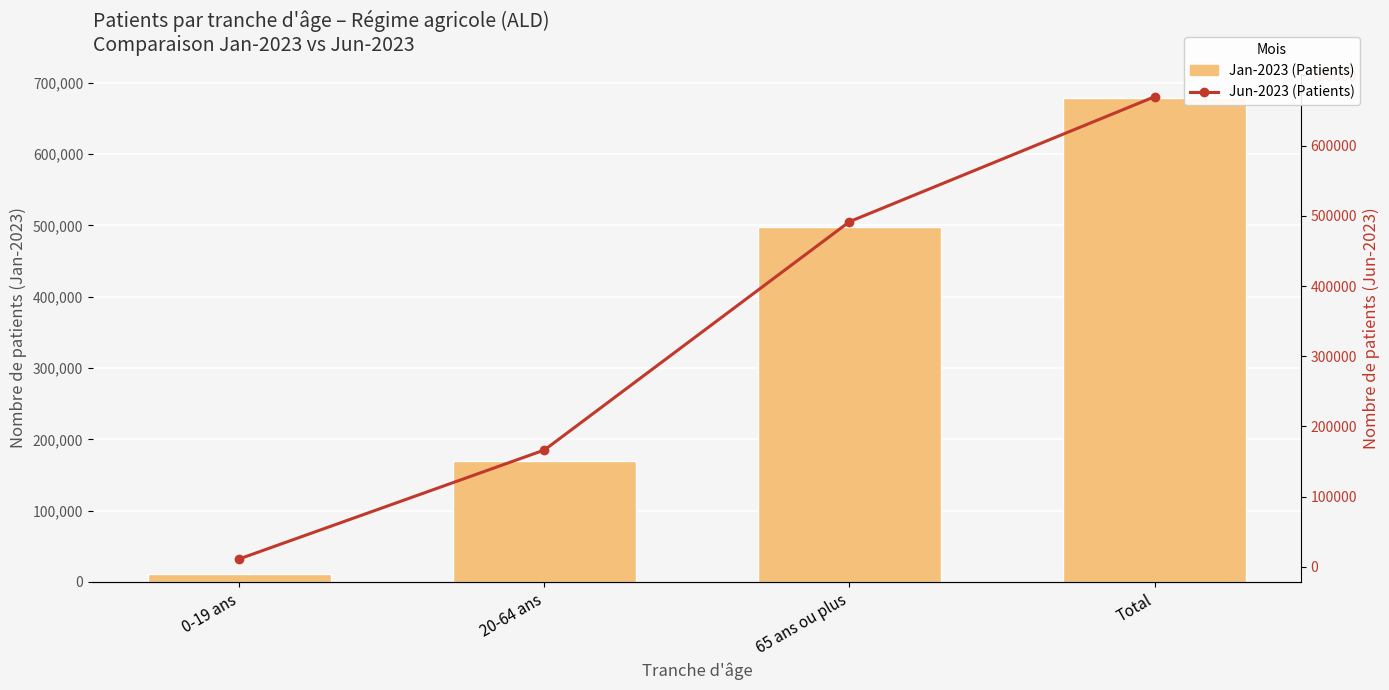

What is the spread (max minus min) of values at 65 ans ou plus?

6604